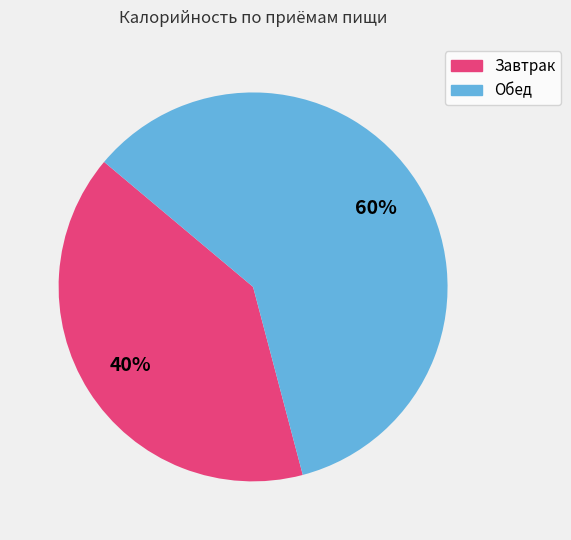

Approximately how many times larger is the value at Обед compared to Завтрак?

1.5